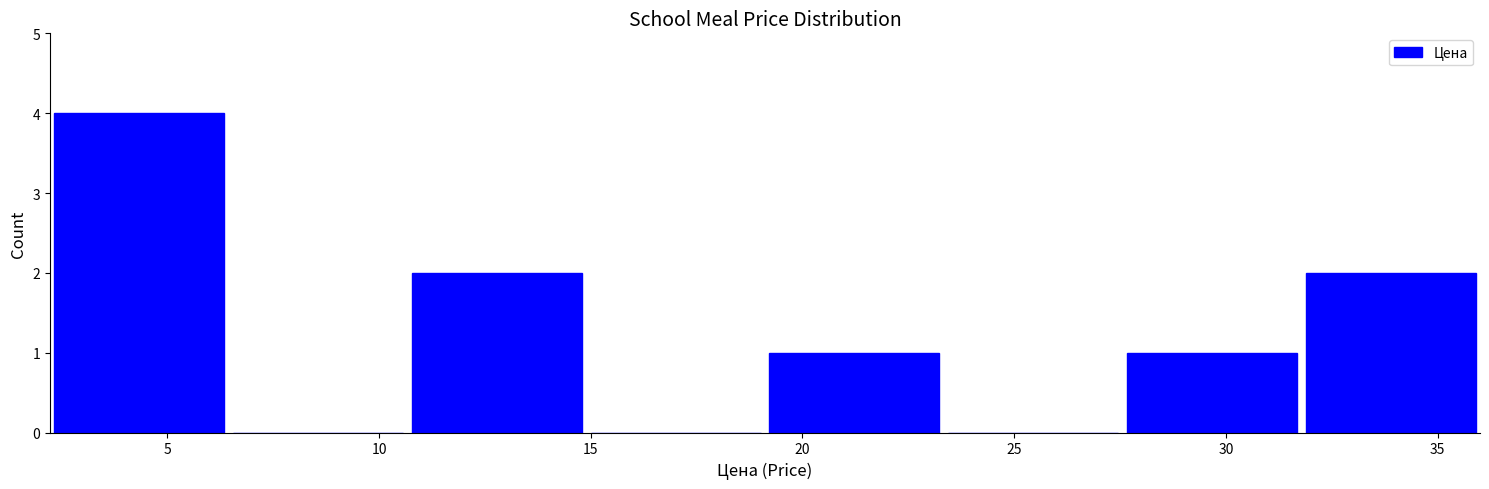

Reading left to right, transcribe this chart: for each bar, give the range it covers on the x-axis and its height. Neither the bar edges nor the heights are printed on the chart, so give them approximately, as read against the axes.

2.0 to 6.5: 4
6.5 to 10.5: 0
10.5 to 15.0: 2
15.0 to 19.0: 0
19.0 to 23.5: 1
23.5 to 27.5: 0
27.5 to 32.0: 1
32.0 to 36.0: 2